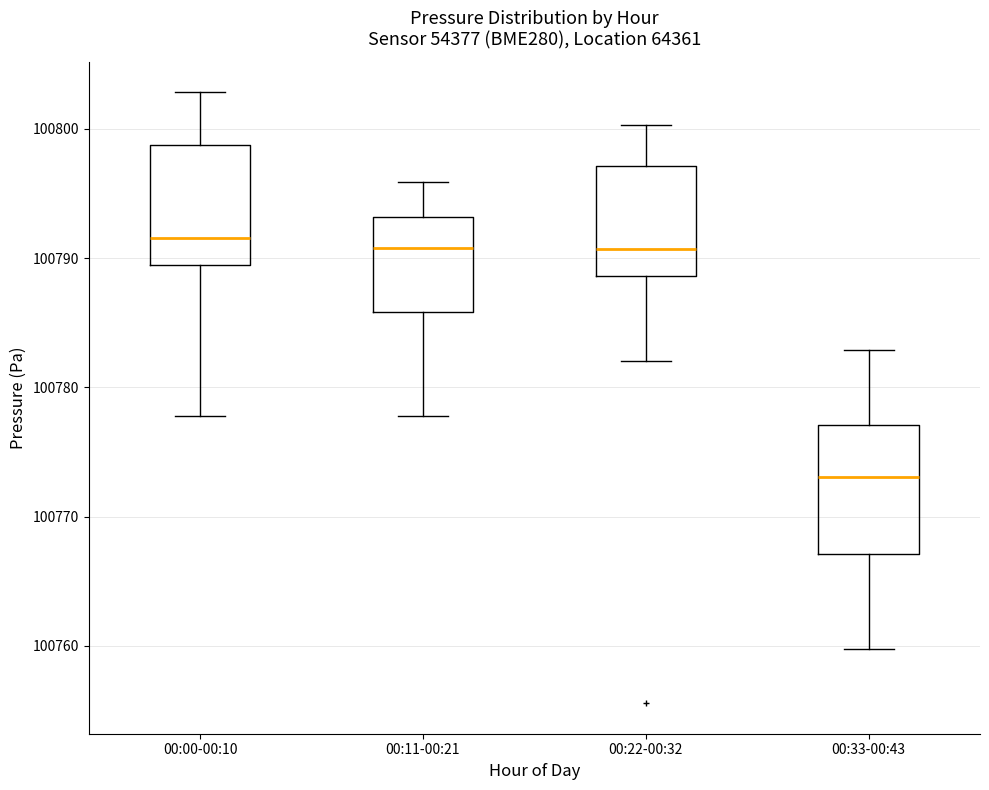

Reading left to right, transcribe this box plot: for each box, give where its median line is, the range the box spans, and where its two whiskers end, as read against the y-axis. The values are not printed on the chart, so give them approximately, as read against the axis.

00:00-00:10: median 100792, box 100789 to 100799, whiskers 100778 to 100803
00:11-00:21: median 100791, box 100786 to 100793, whiskers 100778 to 100796
00:22-00:32: median 100791, box 100789 to 100797, whiskers 100782 to 100800
00:33-00:43: median 100773, box 100767 to 100777, whiskers 100760 to 100783